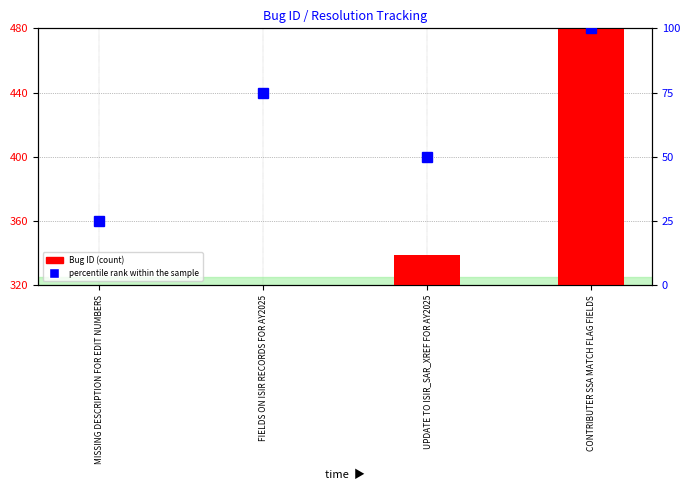

Which label corresponds to the largest value in the chart?

CONTRIBUTER SSA MATCH FLAG FIELDS